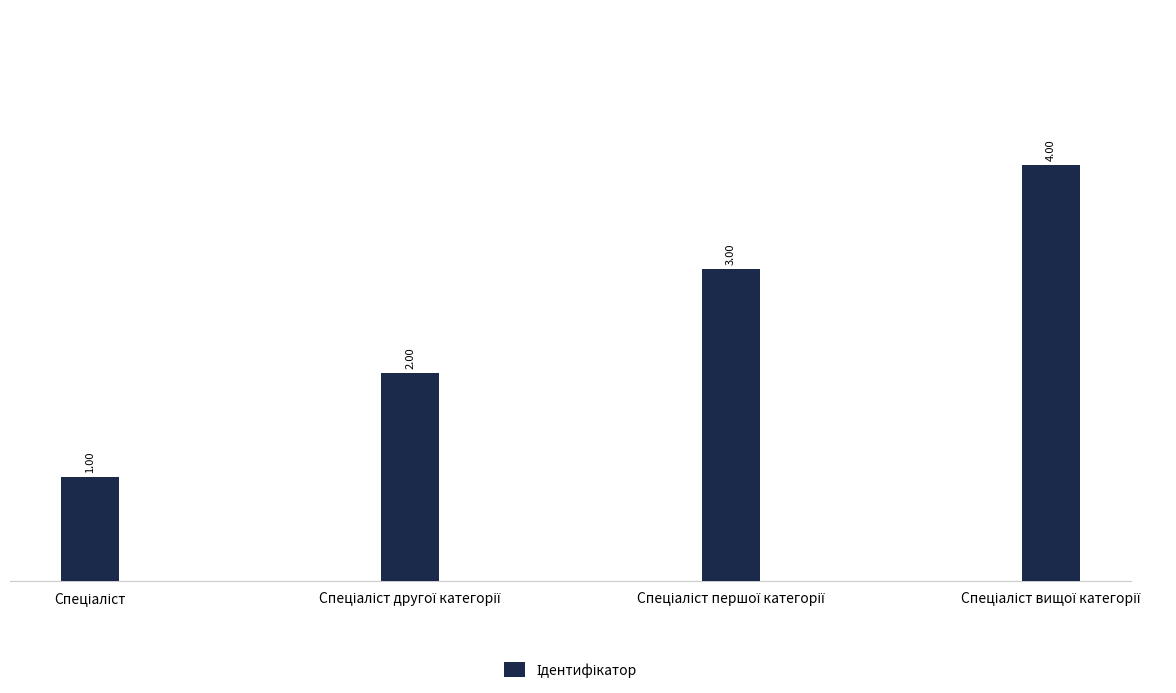

What is the difference between the maximum and minimum values?

3